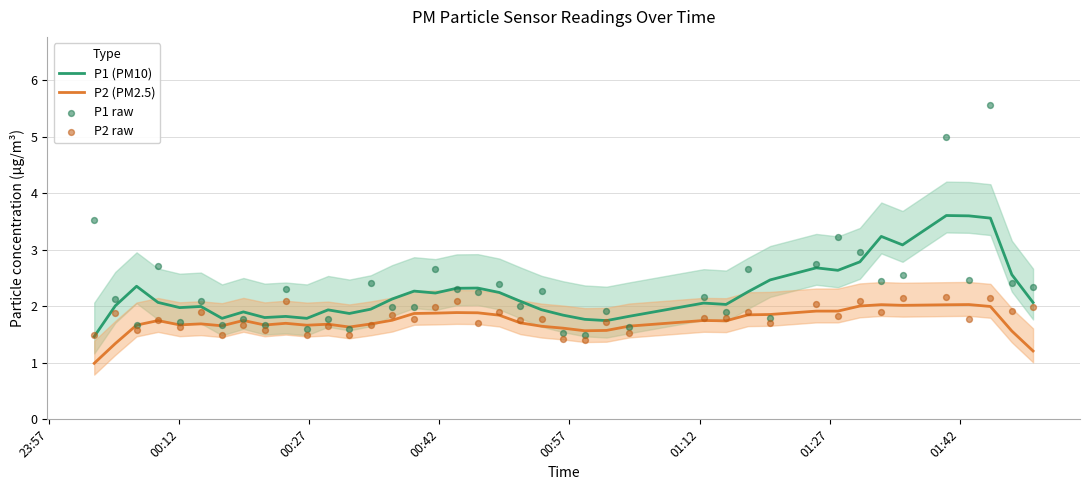

What is the minimum value for P1 (PM10)?

1.5